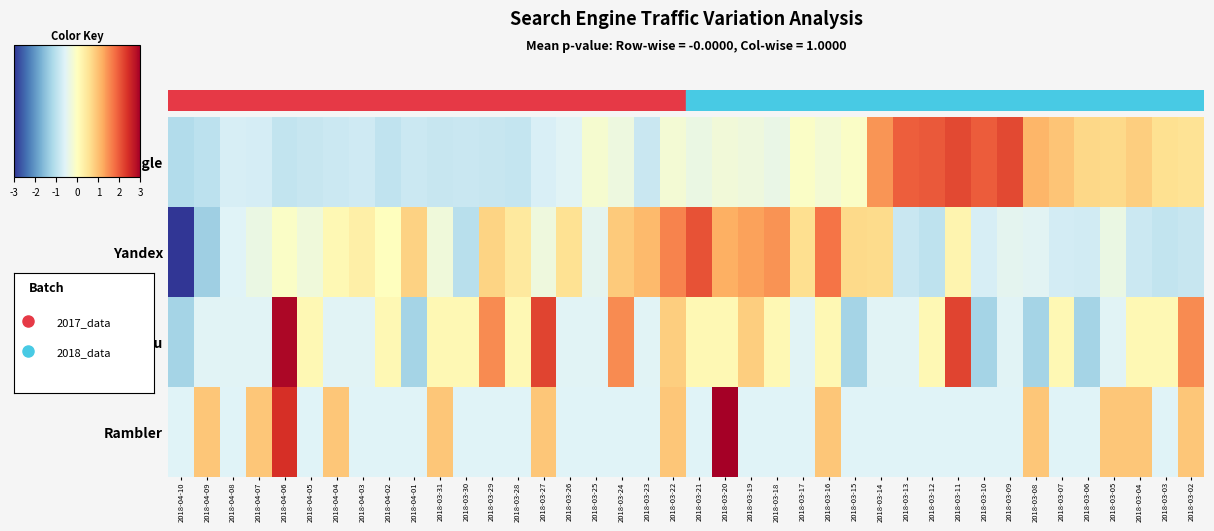

At which category does the chart reach its peak across all series?

2018-03-20